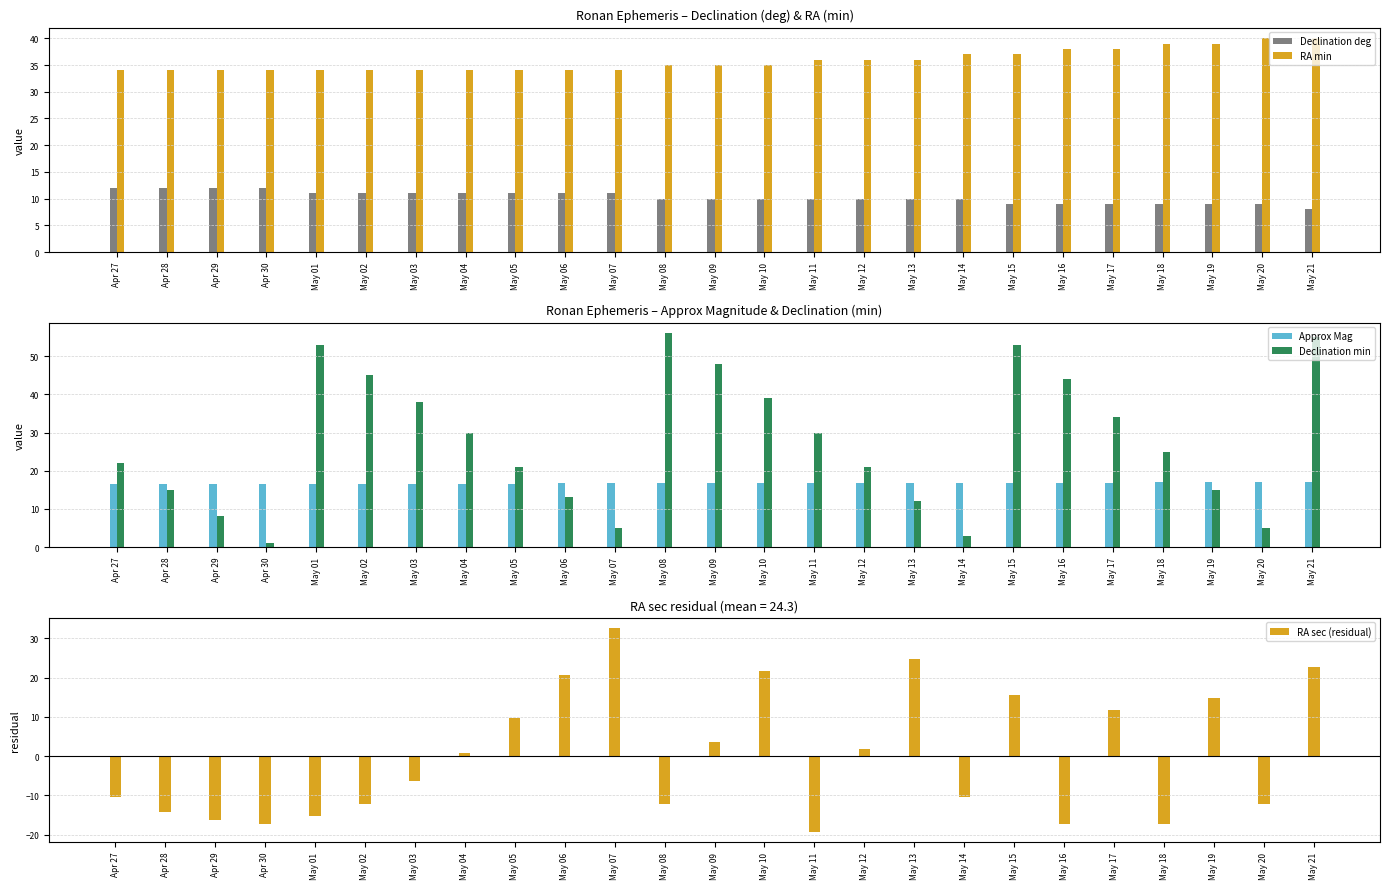

How many groups of bars are there?

25